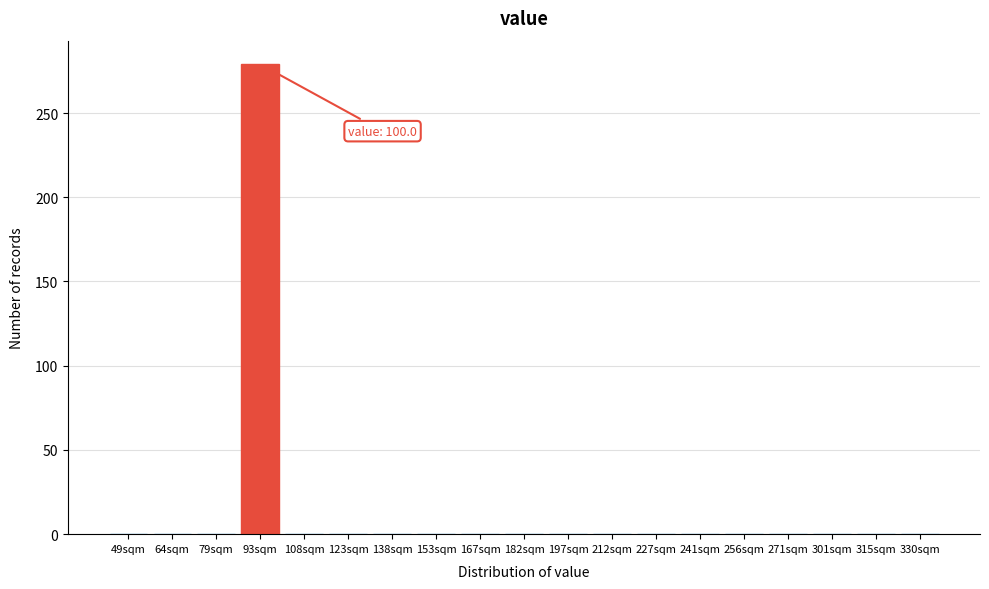

Reading right to left, list all the values displayed in this chart.

330sqm=0	315sqm=0	301sqm=0	271sqm=0	256sqm=0	241sqm=0	227sqm=0	212sqm=0	197sqm=0	182sqm=0	167sqm=0	153sqm=0	138sqm=0	123sqm=0	108sqm=0	93sqm=279	79sqm=0	64sqm=0	49sqm=0